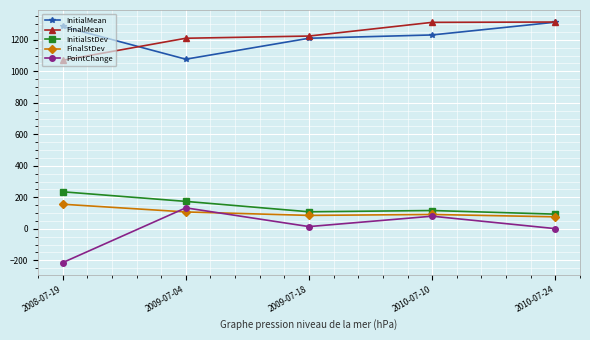

Where does the PointChange series first go above 14?

2009-07-04